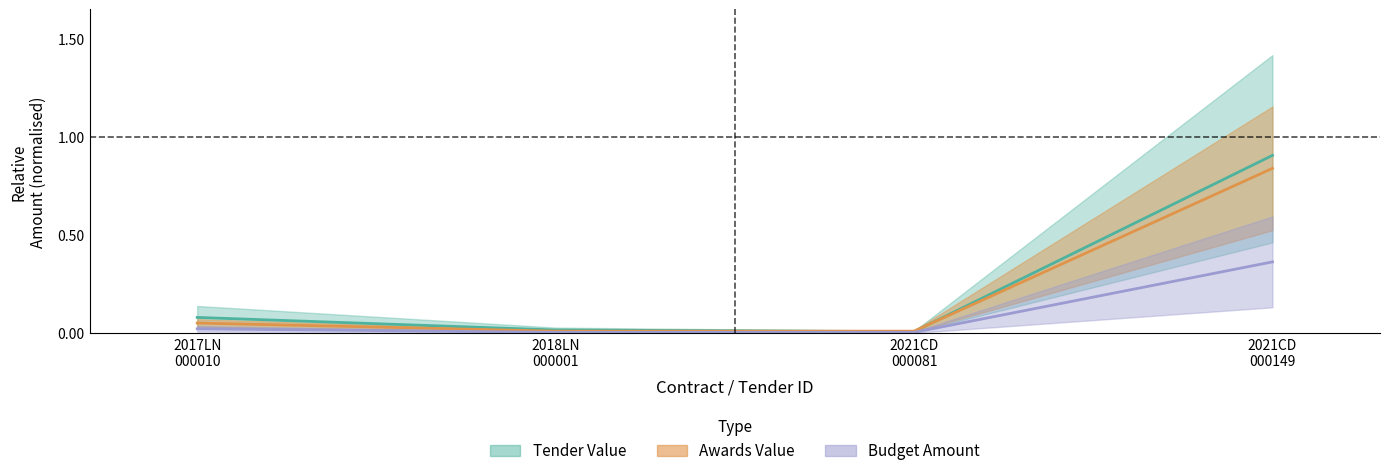

What is the maximum value shown in the chart?

0.9